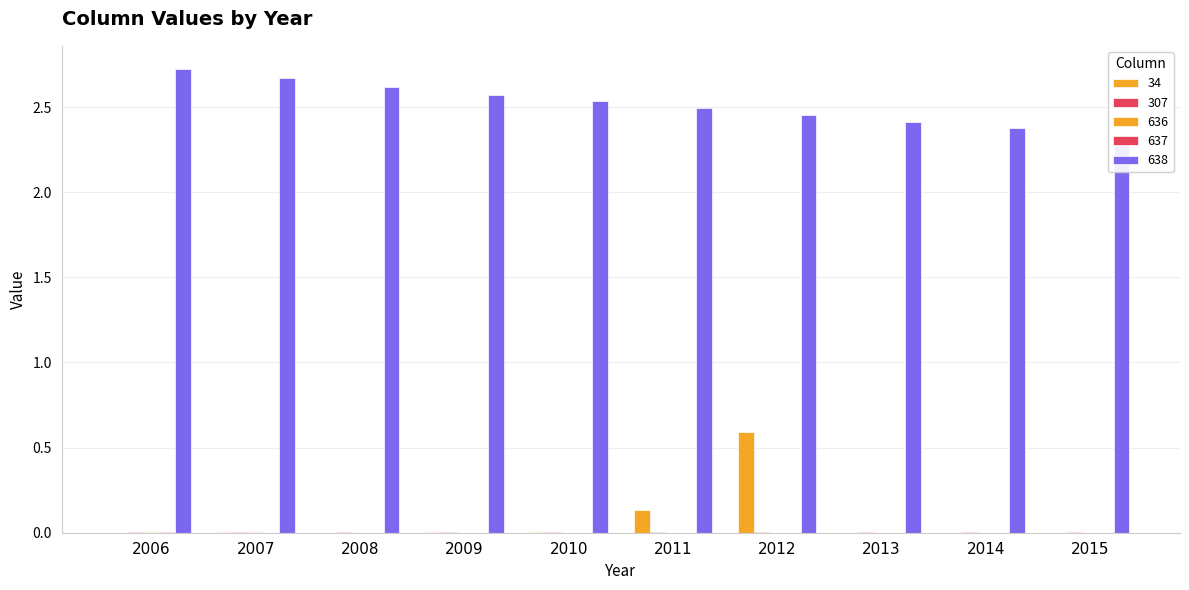

Rank the series at 2011 from lowest to highest value.

636, 637, 307, 34, 638